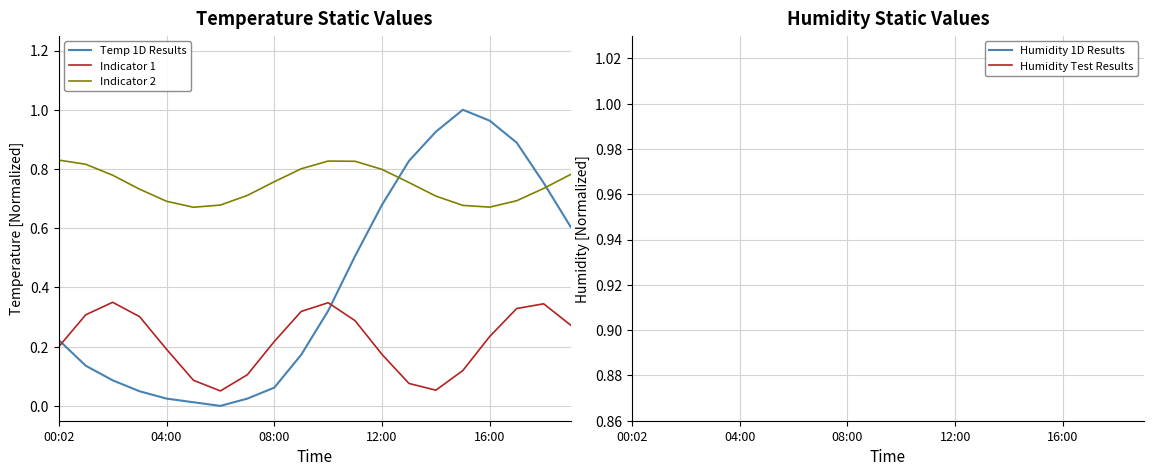

At which label does Indicator 1 reach its minimum?

6